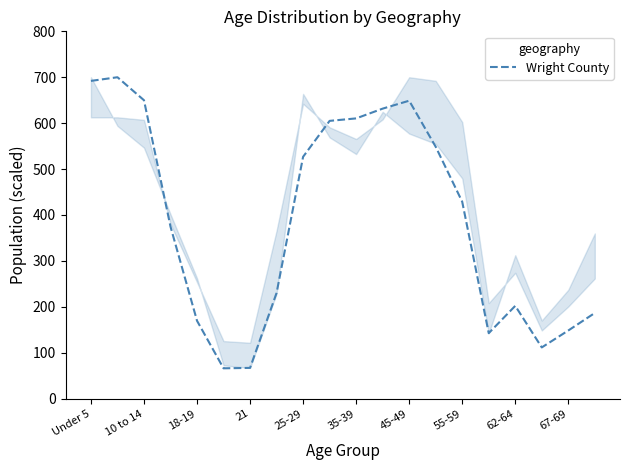

What is the difference between the maximum and minimum values?

634.0